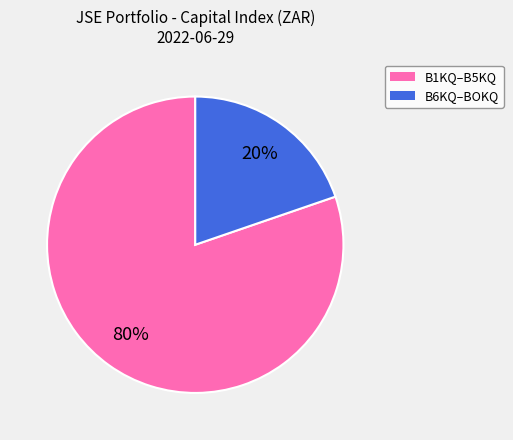

To the nearest percent, what is the average slice percentage?

50%